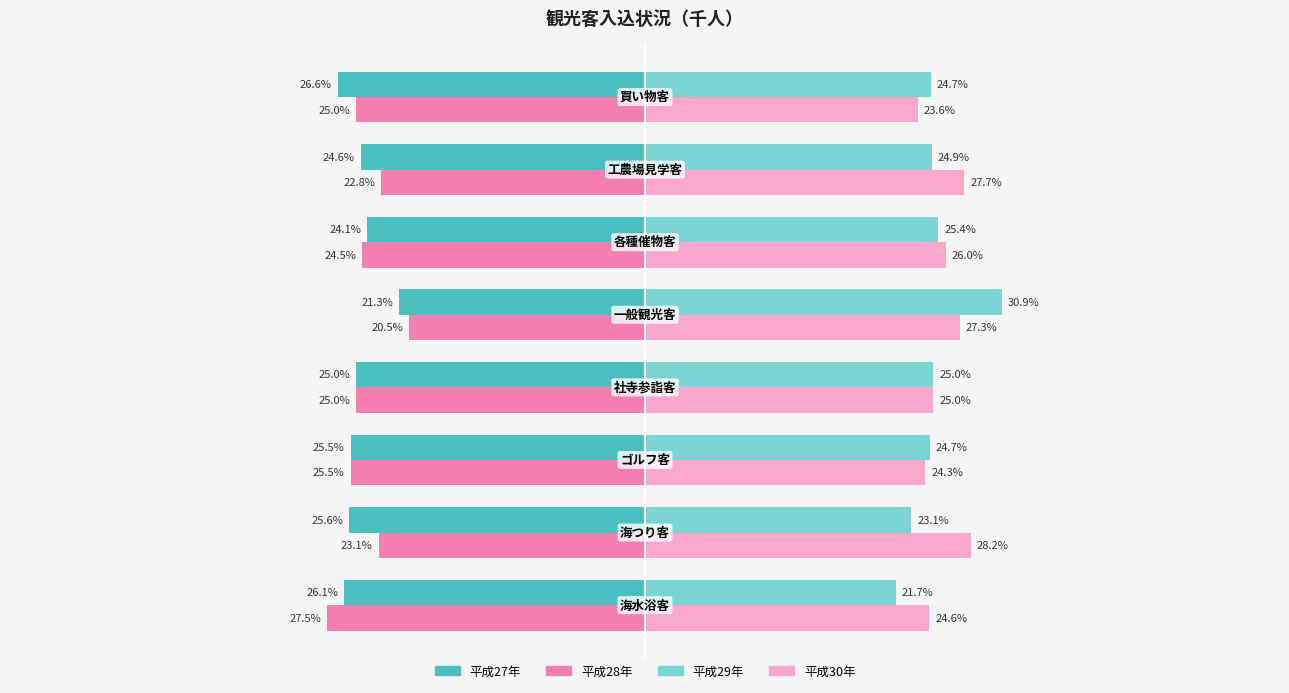

Which series has the largest range (max minus min)?

平成29年